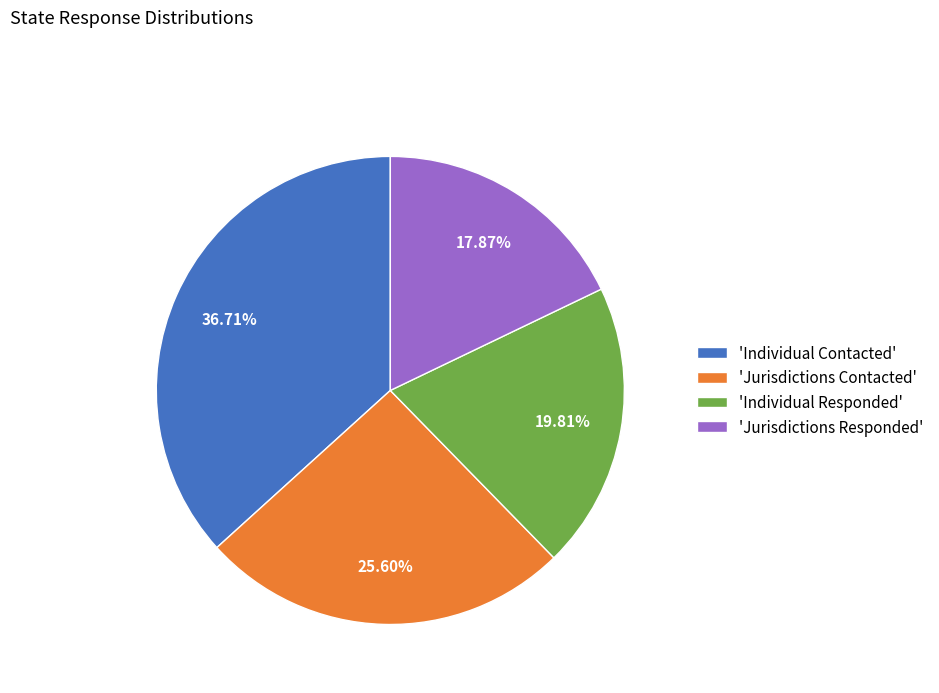

Does any single category account for the majority?

No